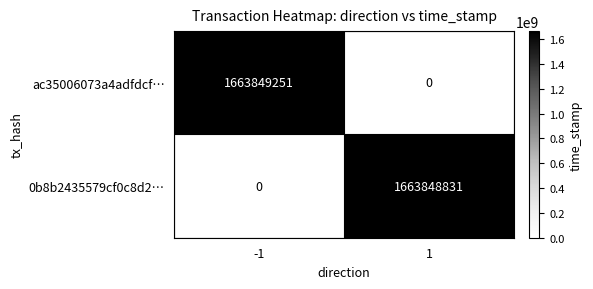

Reading left to right, extract all data points from this chart.

ac35006073a4adfdcf…: 1663849251	0
0b8b2435579cf0c8d2…: 0	1663848831